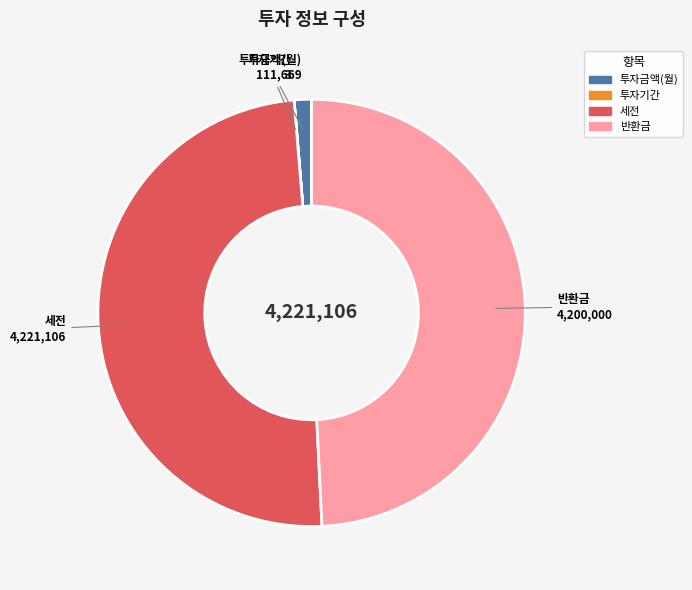

Is there a majority slice in this chart?

No